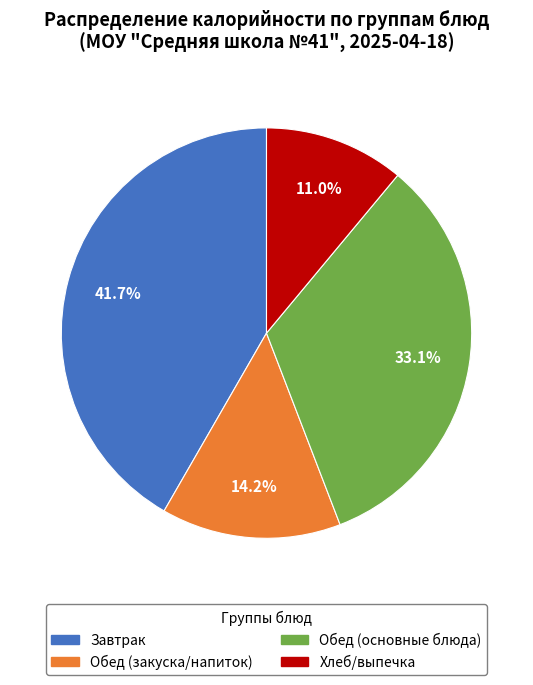

How many slices are in this pie chart?

4